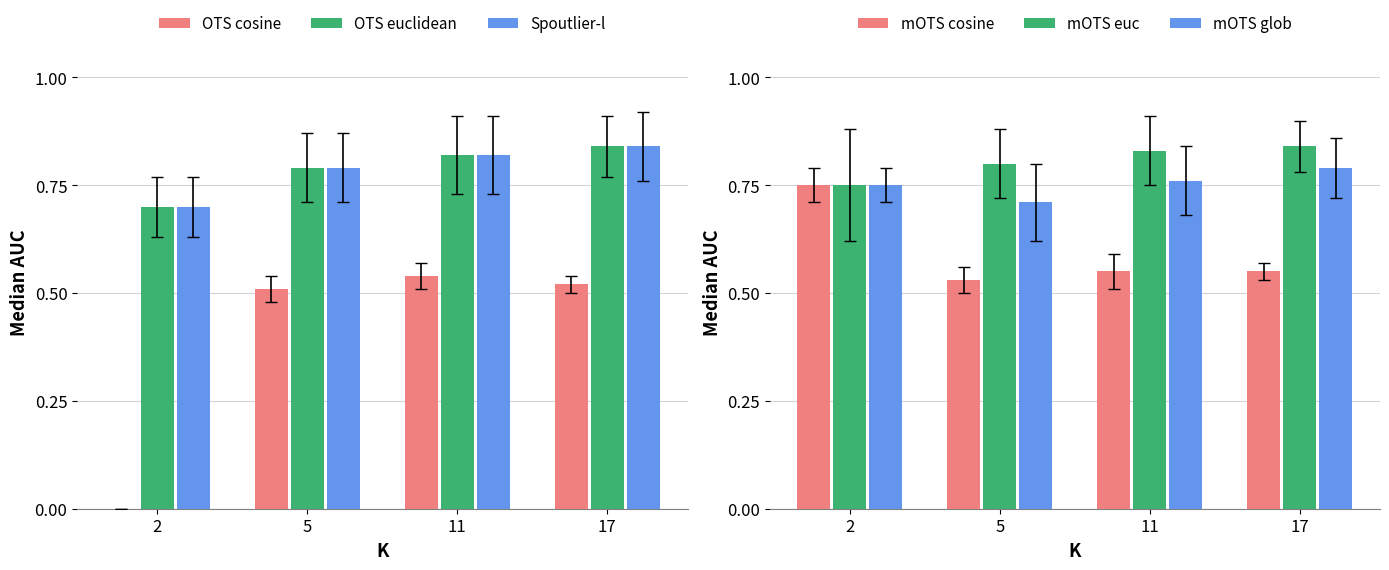

How many bars are there in total?

24